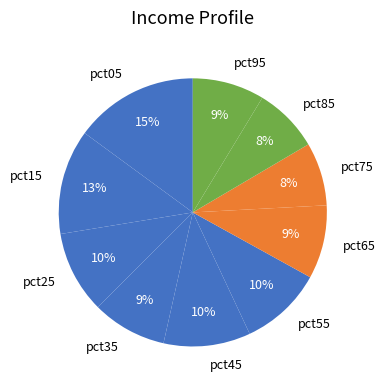

To the nearest percent, what portion does pct45 represent?

10%